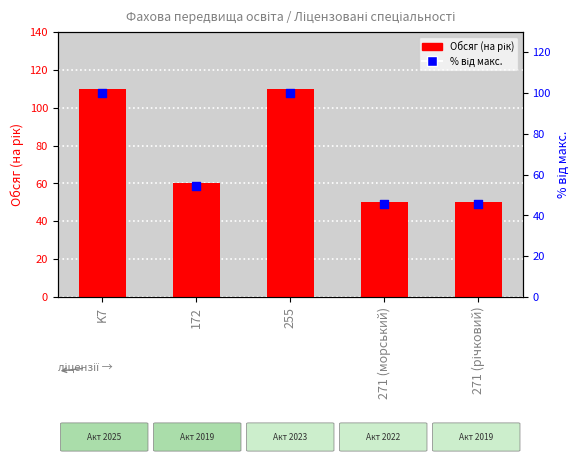

Which series reaches the minimum Y coordinate?

Відсоток від макс.